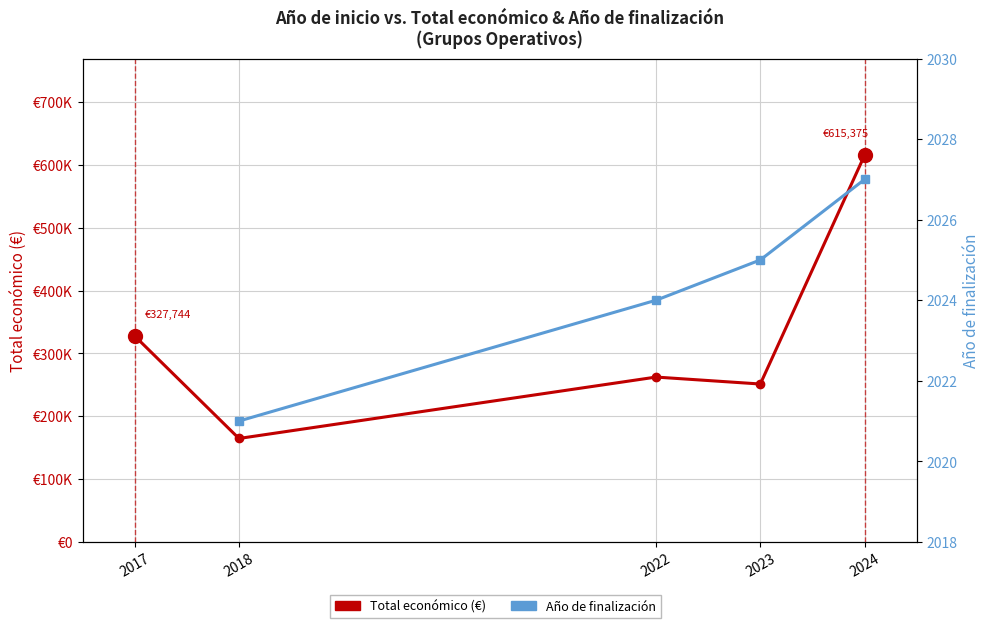

True or false: there are more than 1 points higher than both neighbors.

False